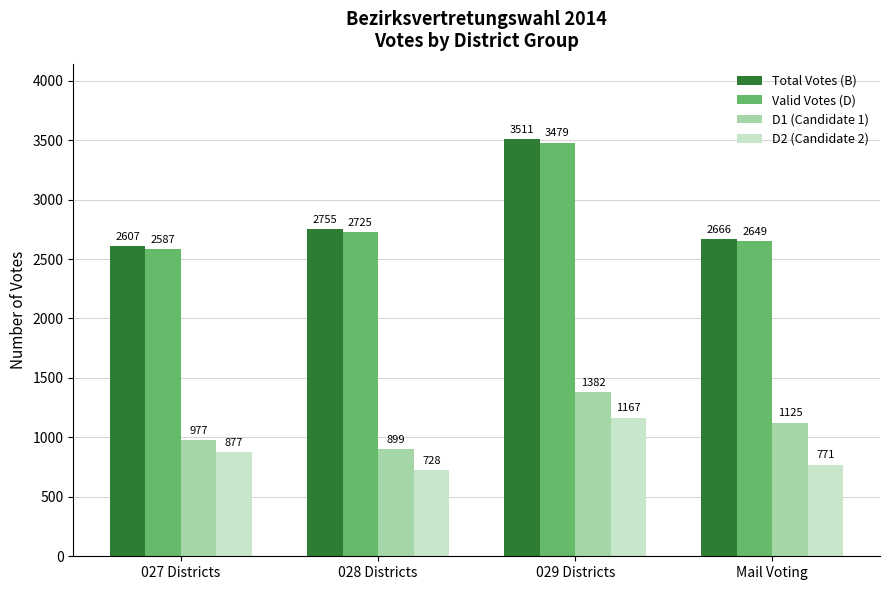

What is the spread (max minus min) of values at Mail Voting?

1895